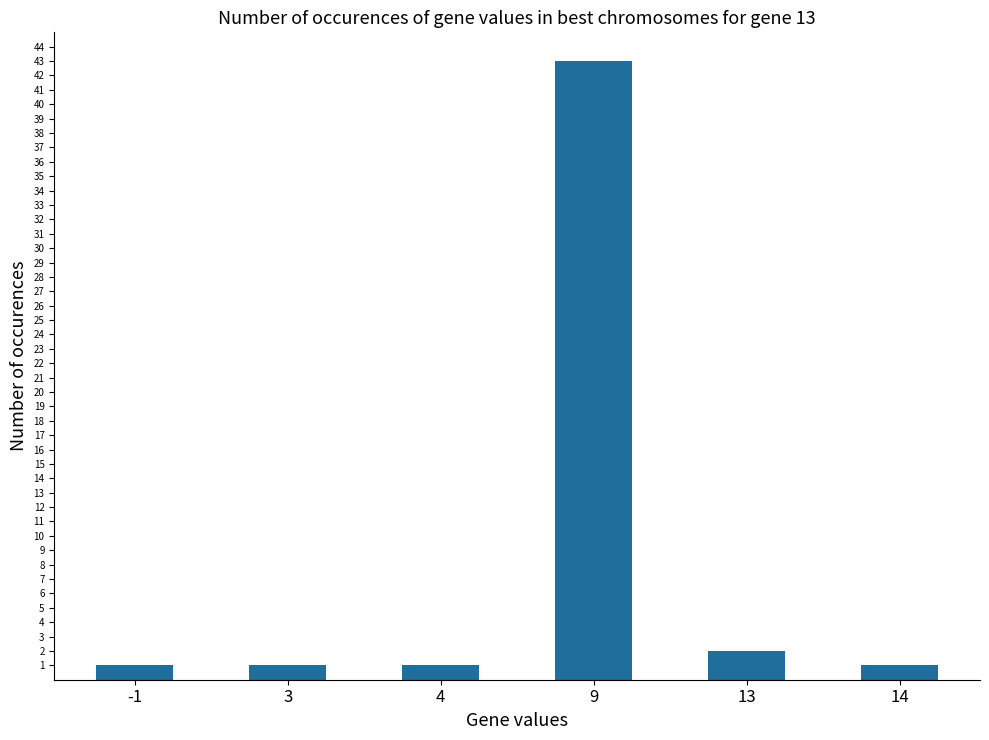

What is the difference between the maximum and second lowest values?

42